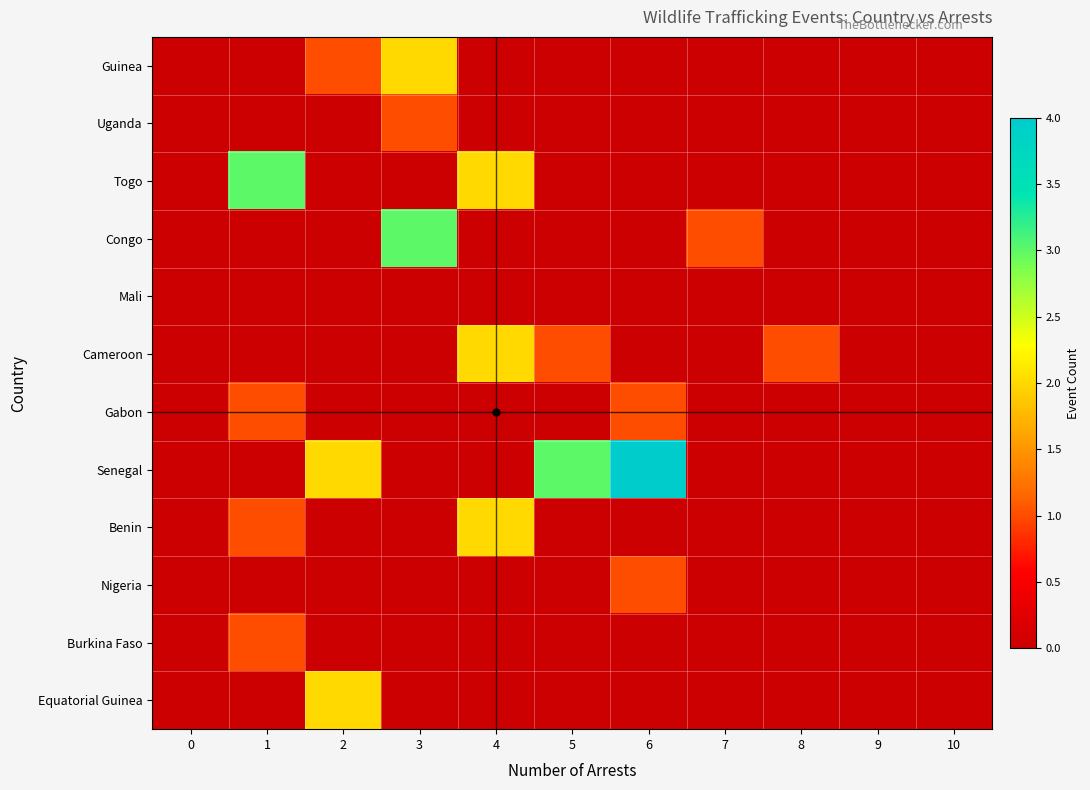

At which category is the sum across all series the highest?

3